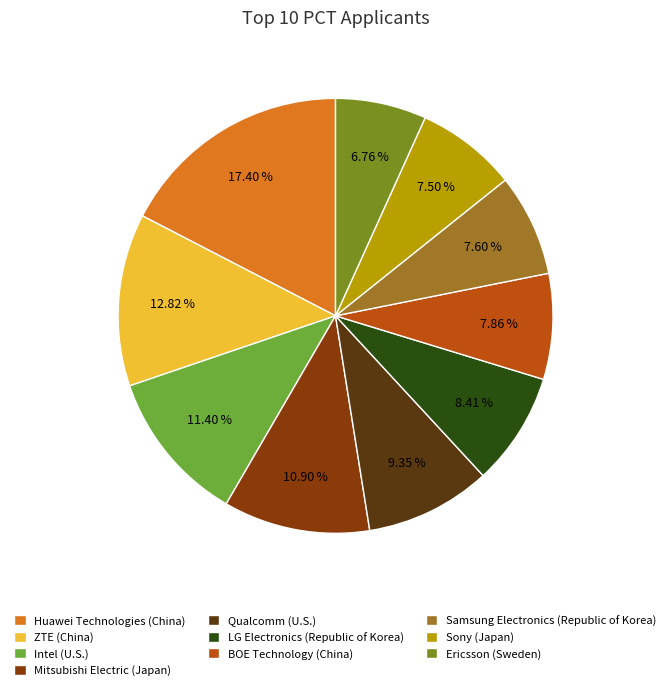

What is the smallest slice in the pie chart?

Ericsson (Sweden)